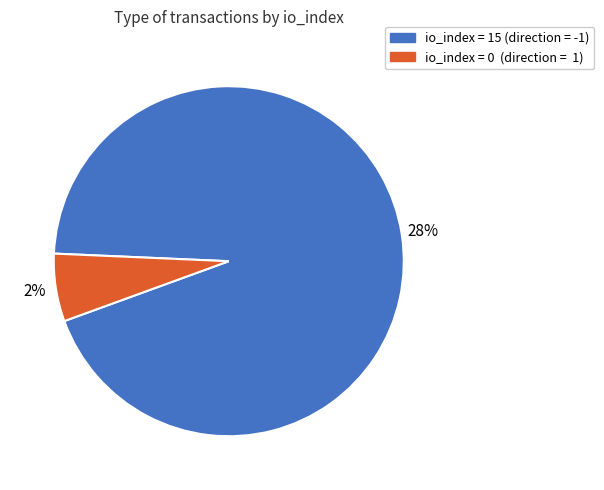

What is the largest slice in the pie chart?

io_index=15 (direction=-1)